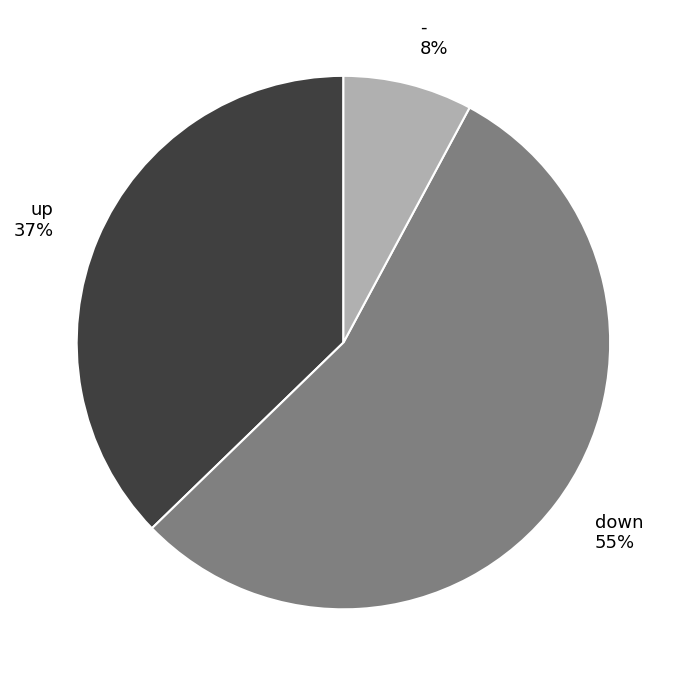

Does - represent more than half of the total?

No